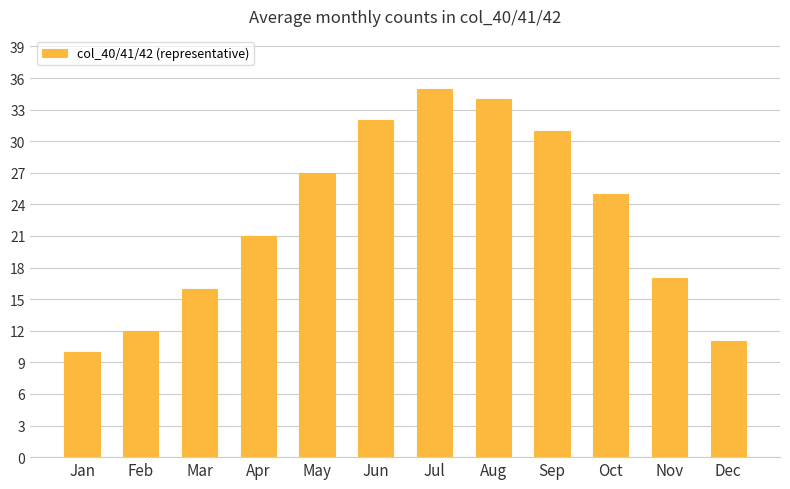

Reading right to left, list all the values displayed in this chart.

Dec=11	Nov=17	Oct=25	Sep=31	Aug=34	Jul=35	Jun=32	May=27	Apr=21	Mar=16	Feb=12	Jan=10